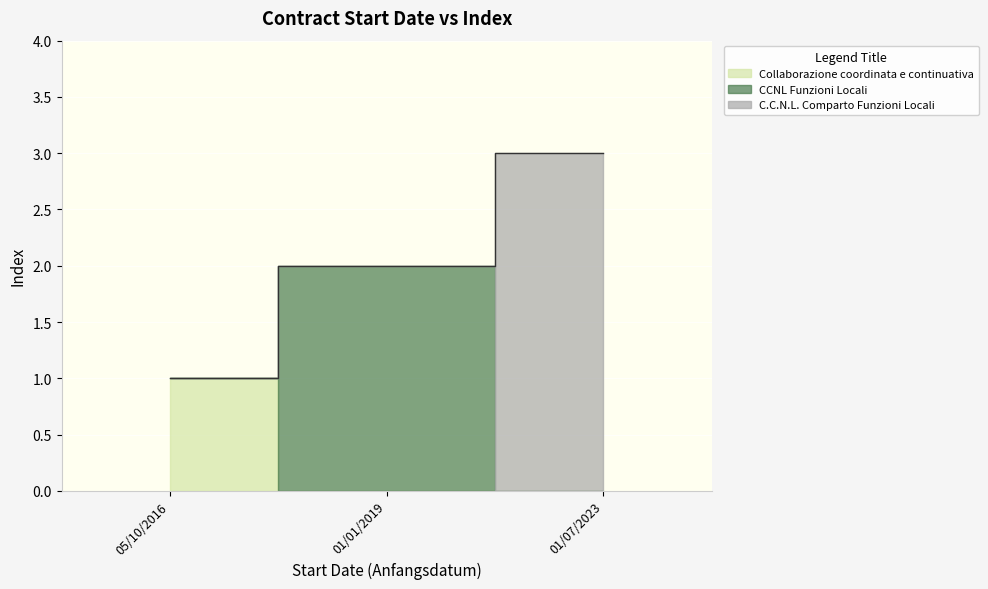

What is the label of the 2nd point from the right?

01/01/2019